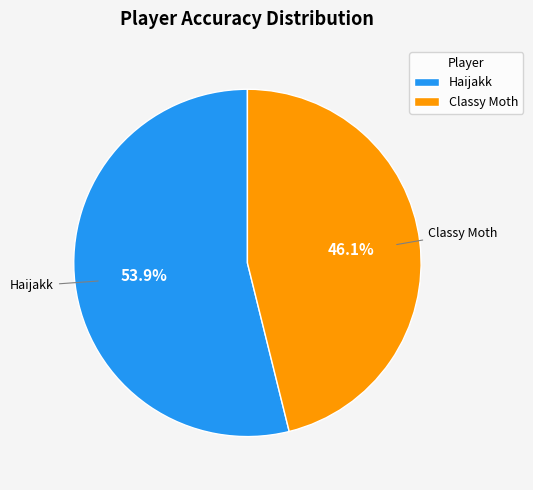

Approximately how many times larger is the value at Haijakk compared to Classy Moth?

1.2